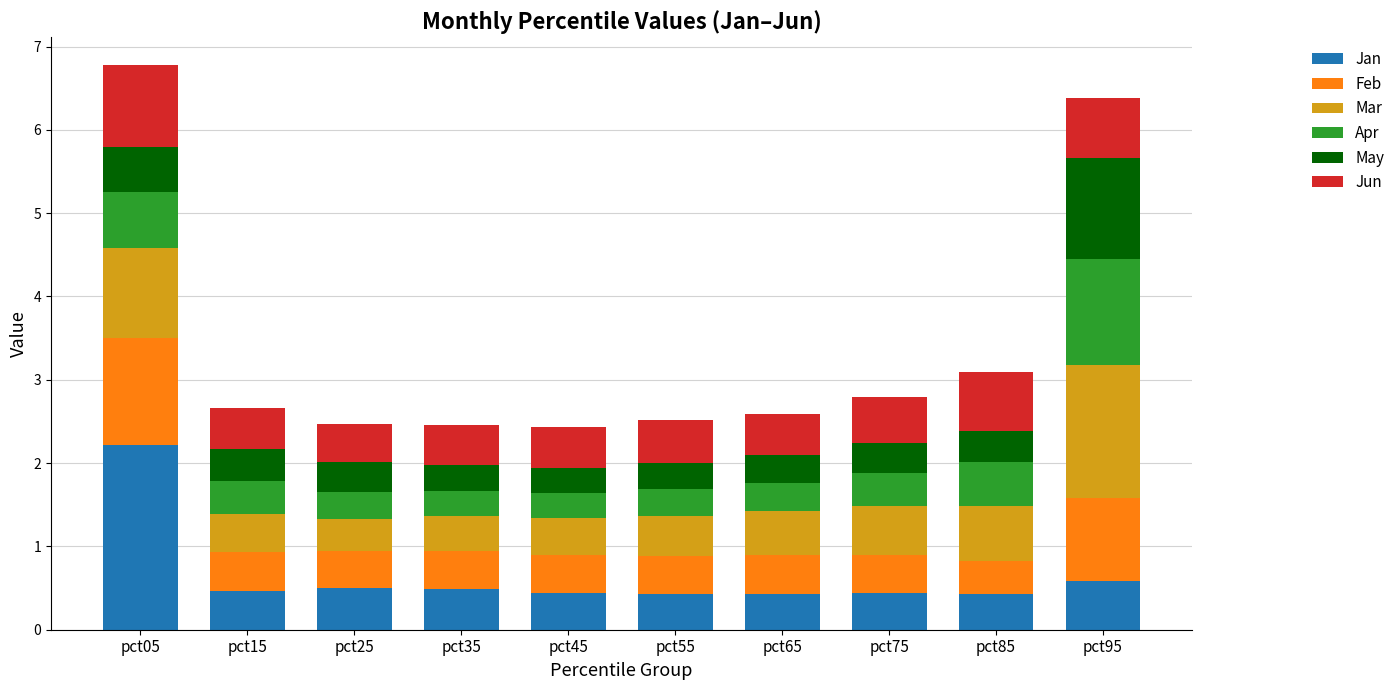

How many bars are there in total?

10